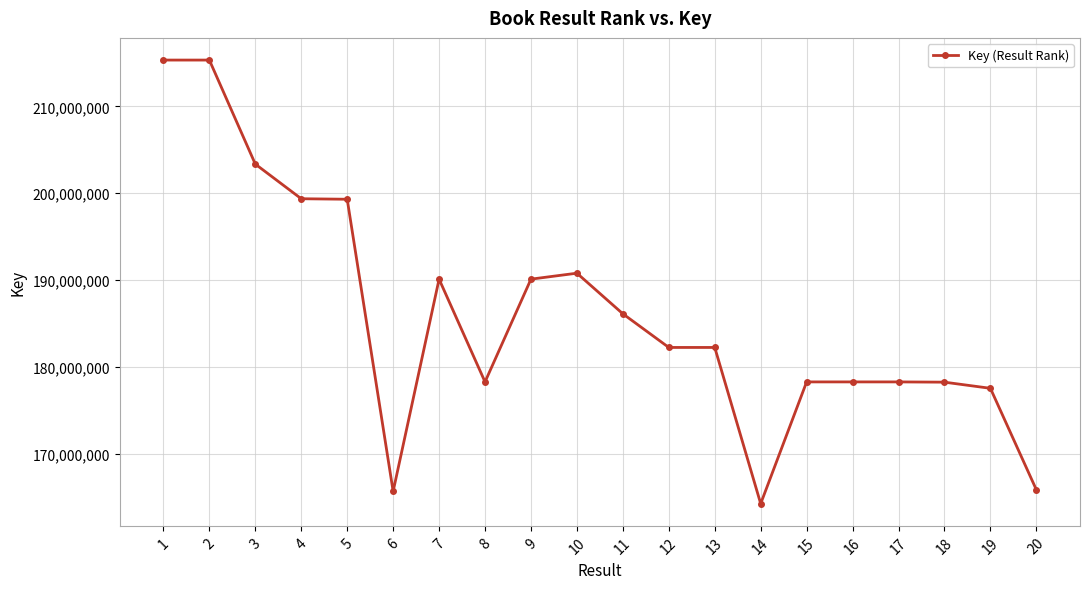

True or false: there are more than 0 points higher than both neighbors.

True